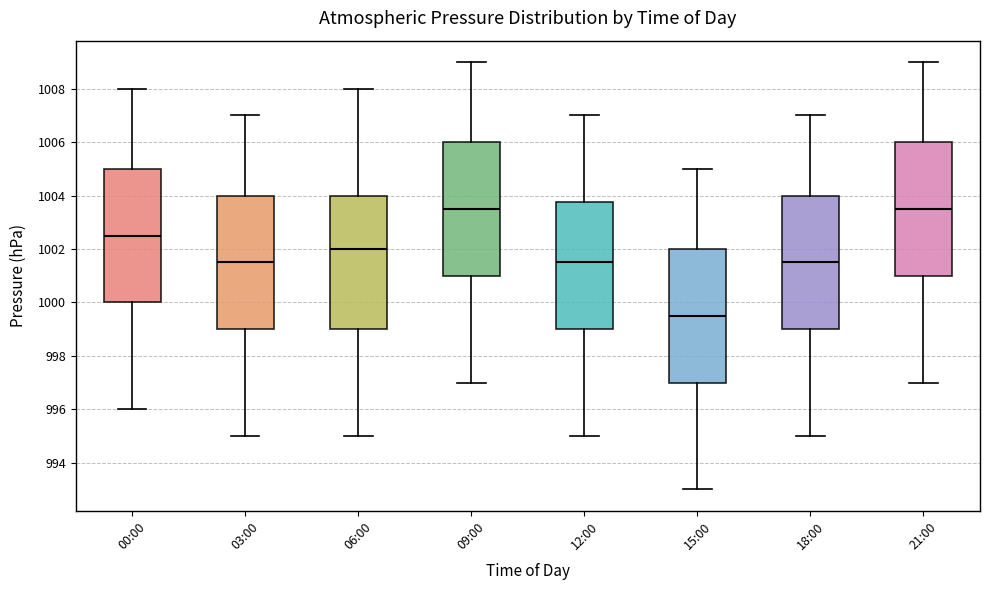

Where does the median line of the box for 00:00 sit on the y-axis? The values are not printed on the chart, so give them approximately, as read against the axis.

1002.6